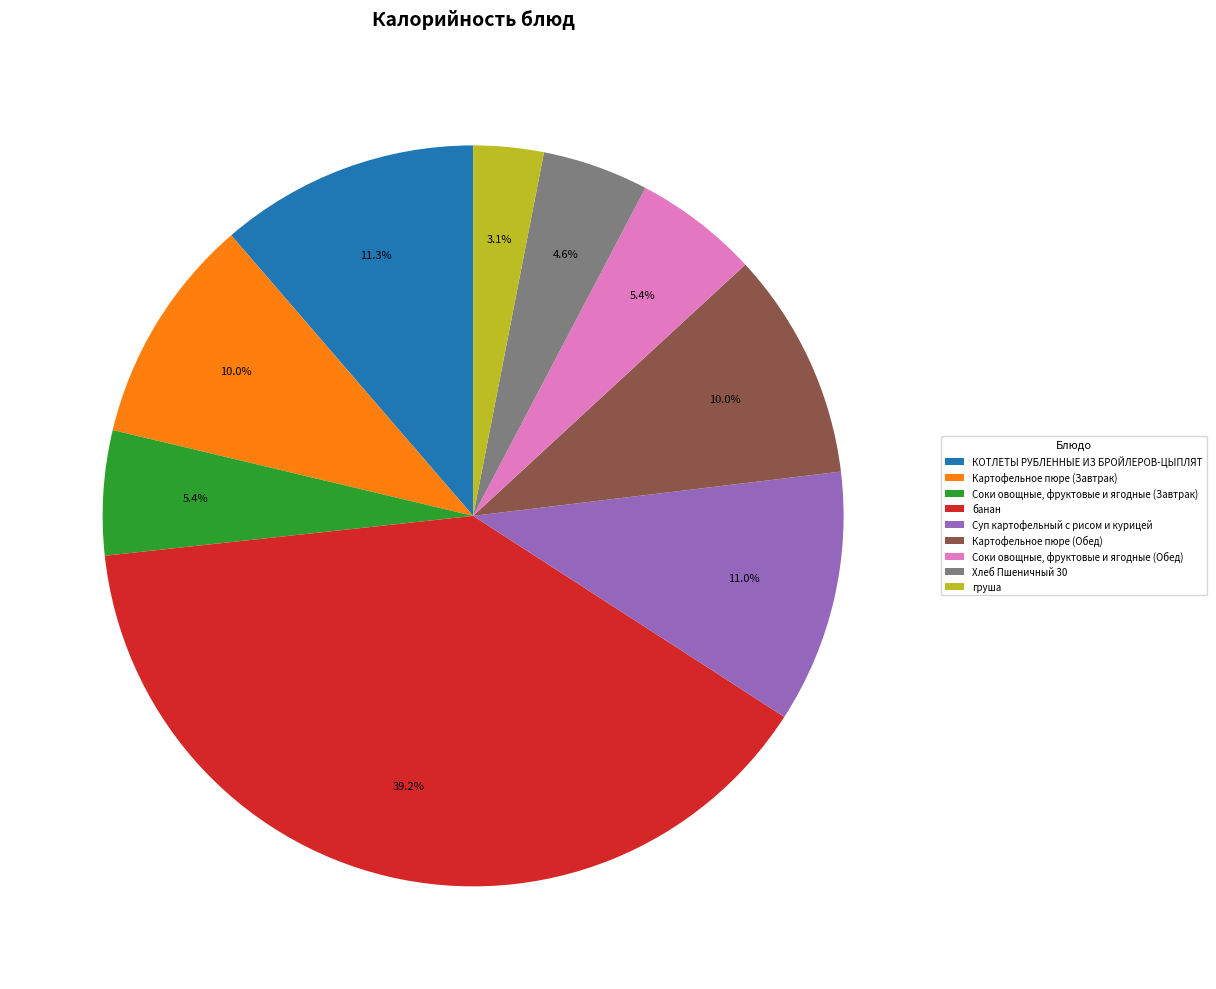

To the nearest percent, what is the difference between the largest and smallest slice percentages?

36%